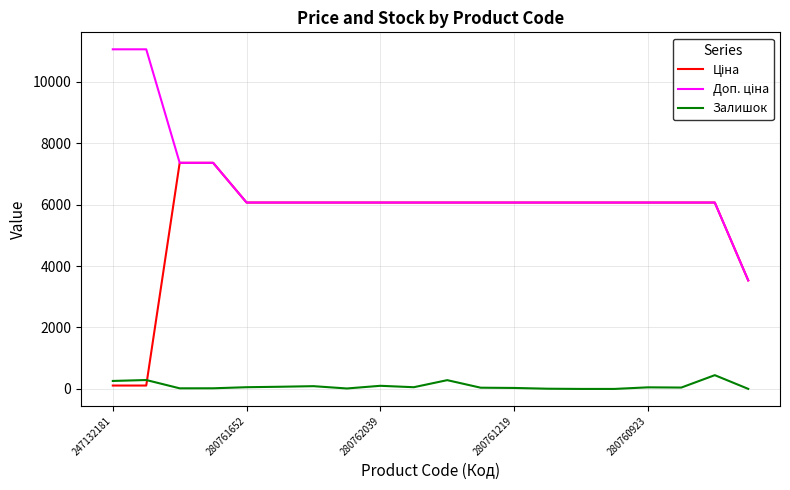

What is the highest value of the Залишок series?

448.0